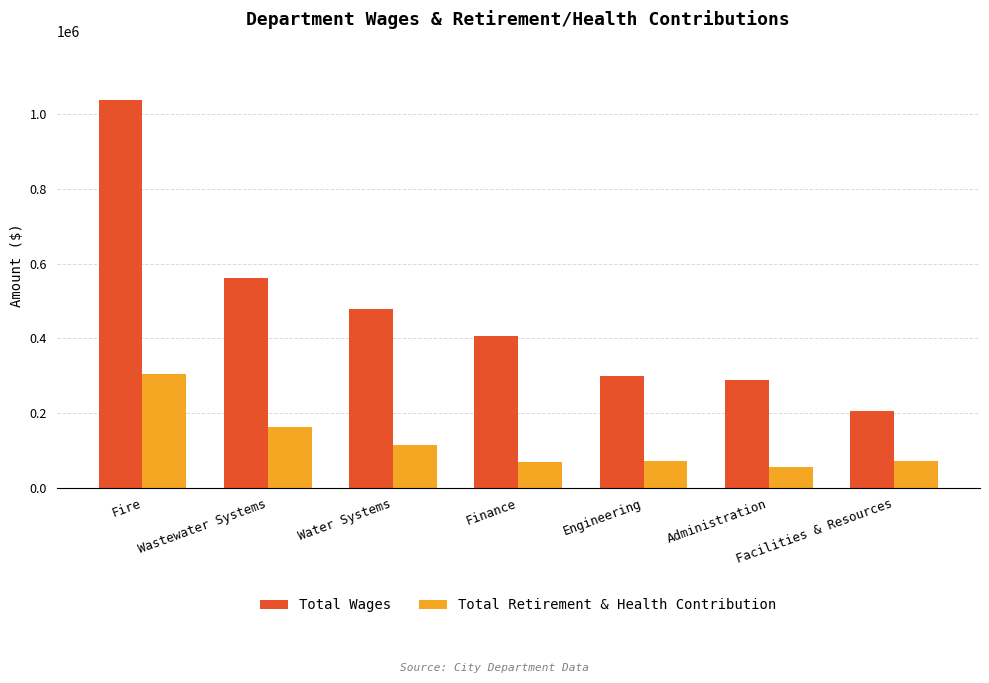

How many data points in Total Wages are less than 405685?

3